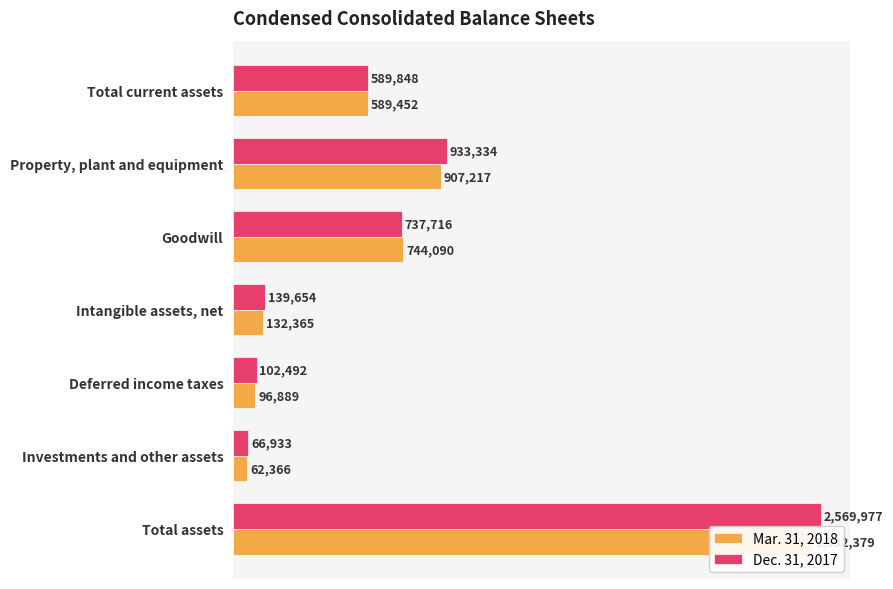

What is the average value of the Mar. 31, 2018 series?

723537